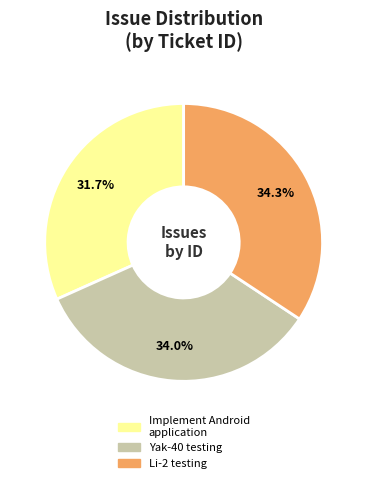

Is Yak-40 testing the majority of the pie?

No